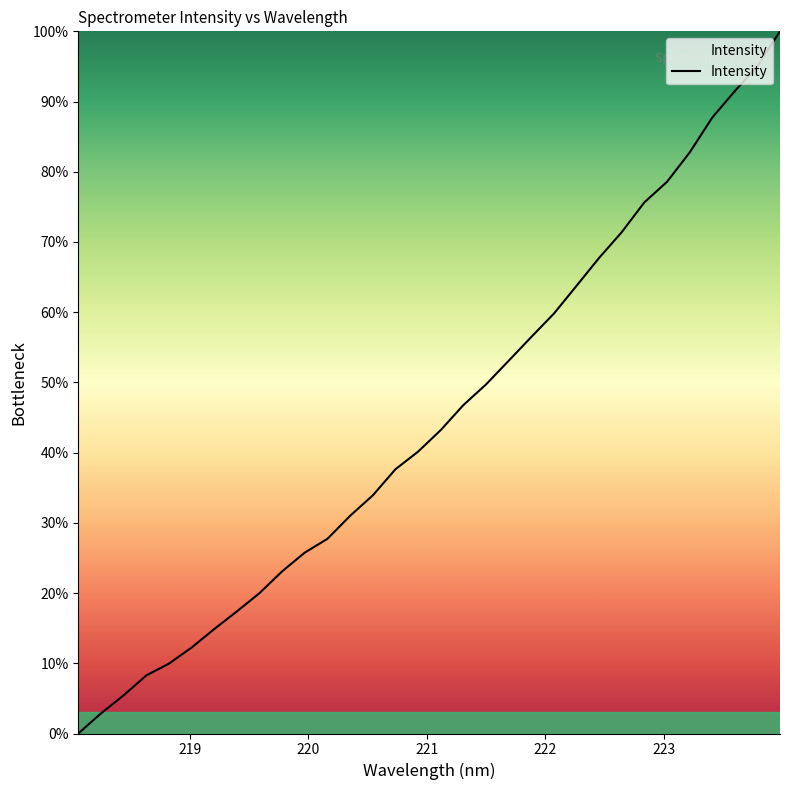

What is the greatest value displayed?

100.0